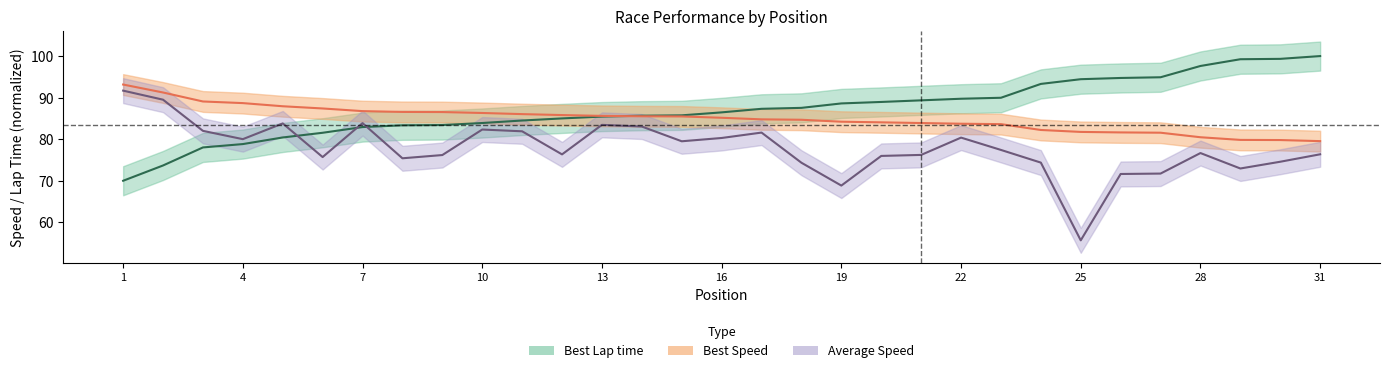

What is the average value of the Best Speed series?

84.9